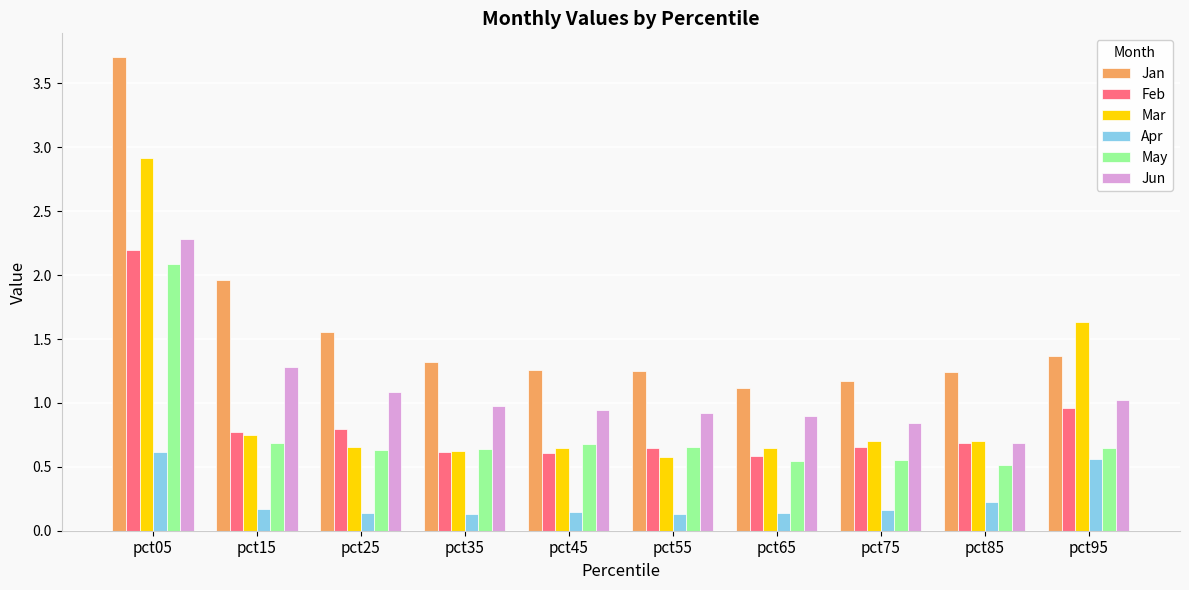

What is the difference between the maximum and minimum values in the Mar series?

2.3